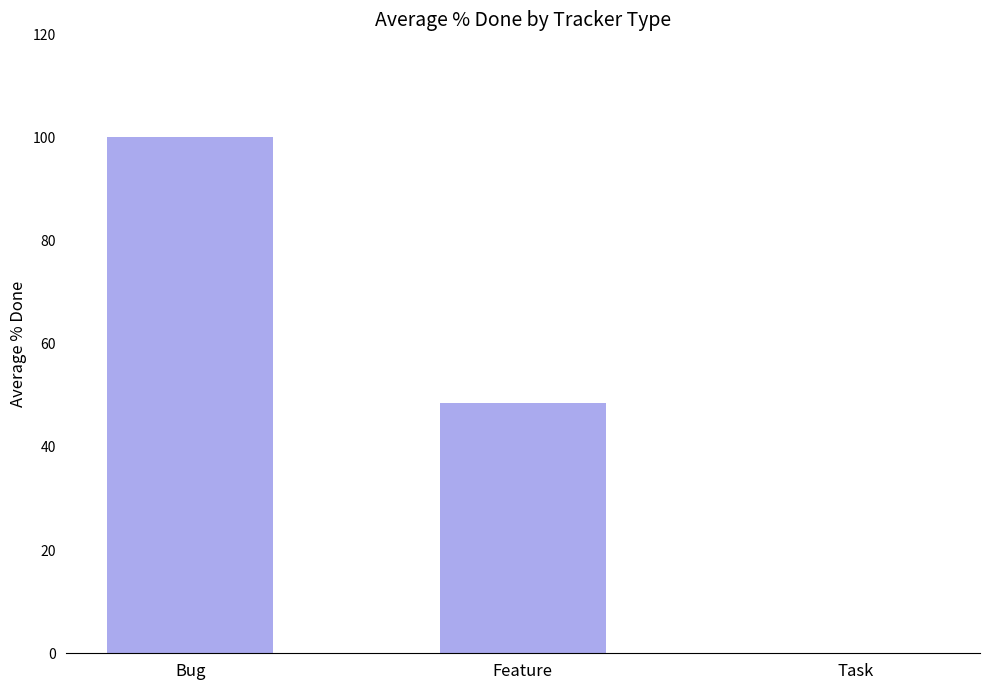

What is the greatest value displayed?

100.0